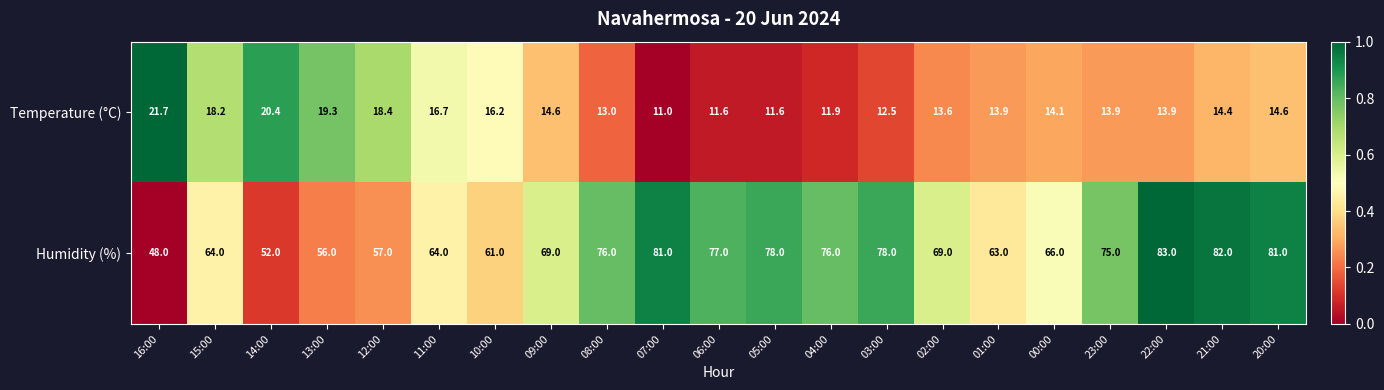

At which label does Temperature (°C) first exceed 14?

16:00